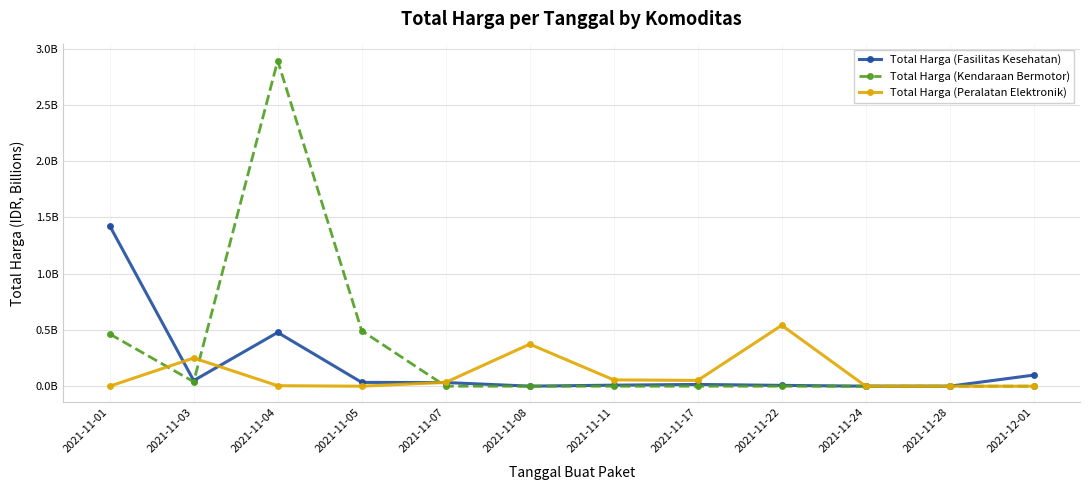

What is the maximum value for Total Harga (Peralatan Elektronik)?

0.5